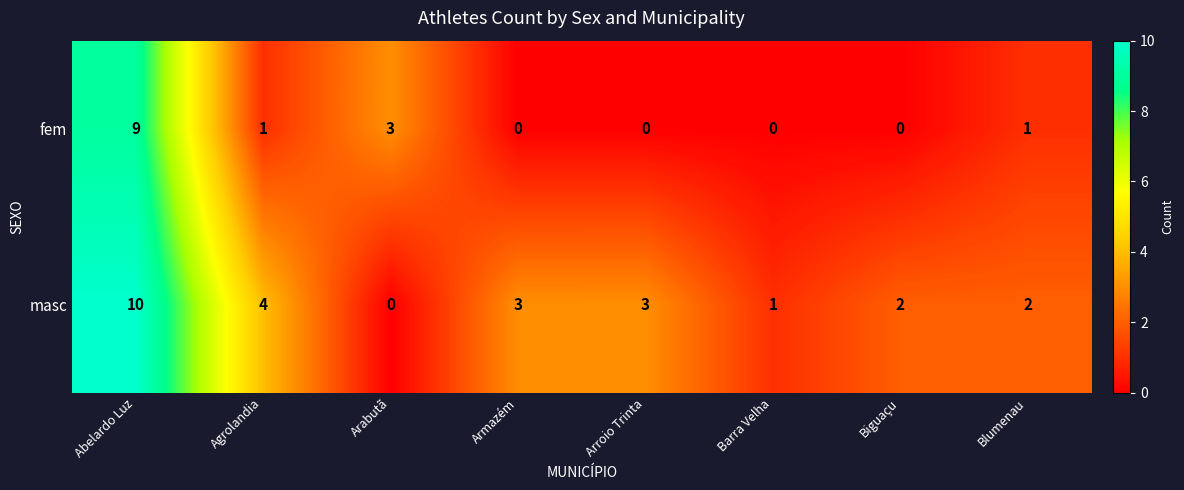

Which series has the largest range (max minus min)?

masc